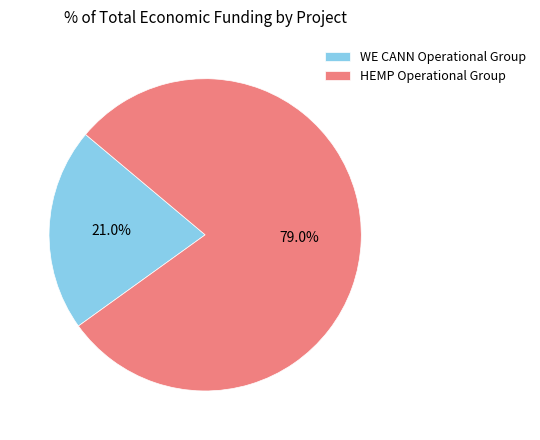

How many segments does this pie chart have?

2